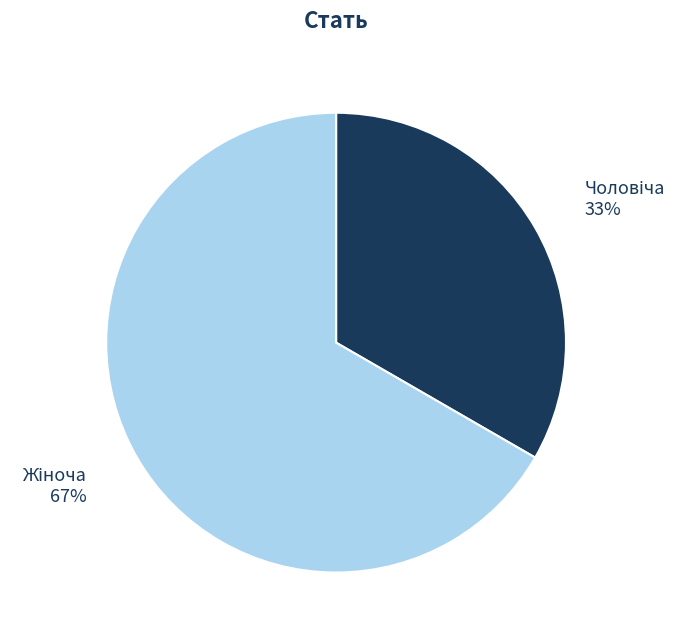

To the nearest percent, what is the average slice percentage?

50%